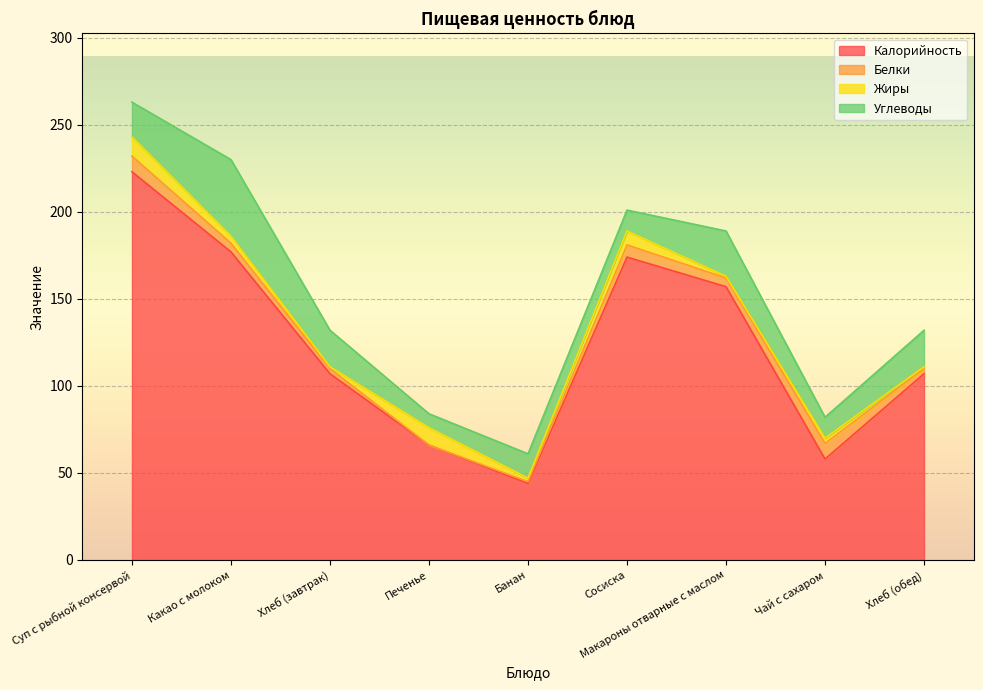

What is the label of the 2nd point from the right?

Чай с сахаром